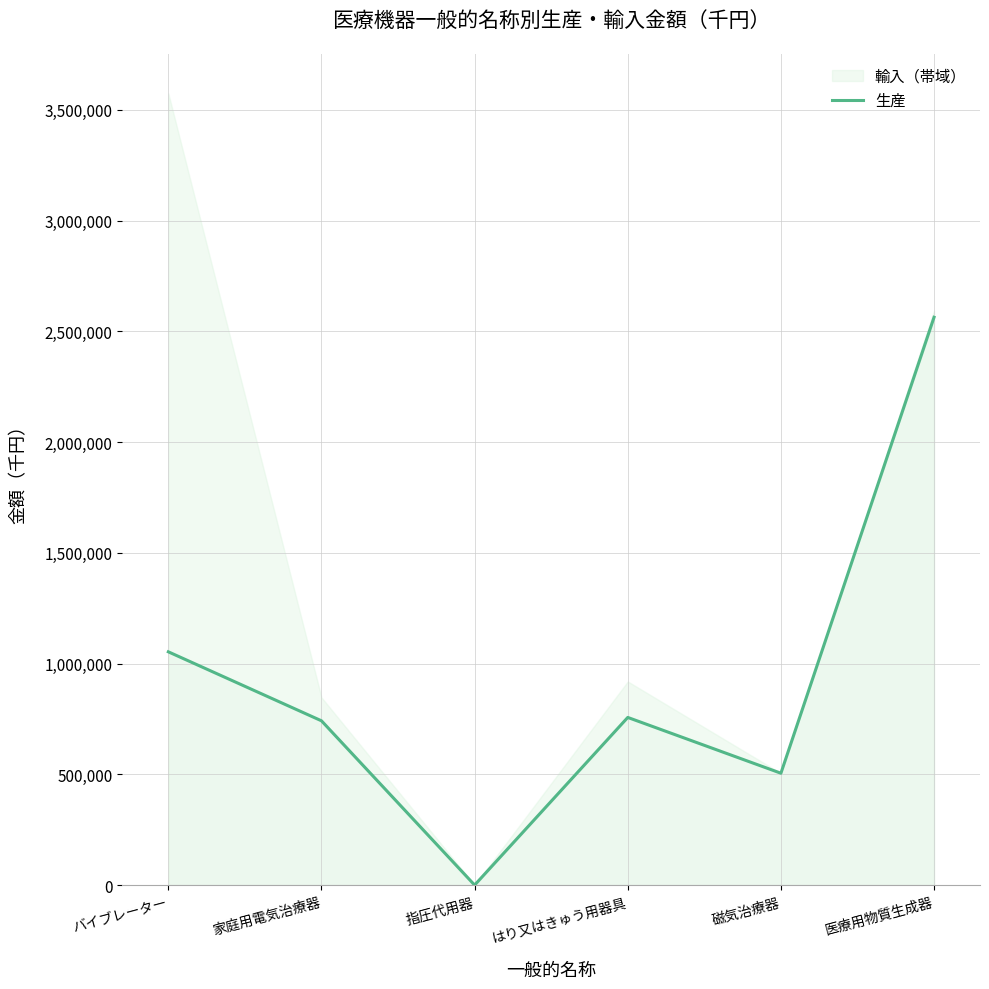

What is the value of the 5th point from the left?

505326